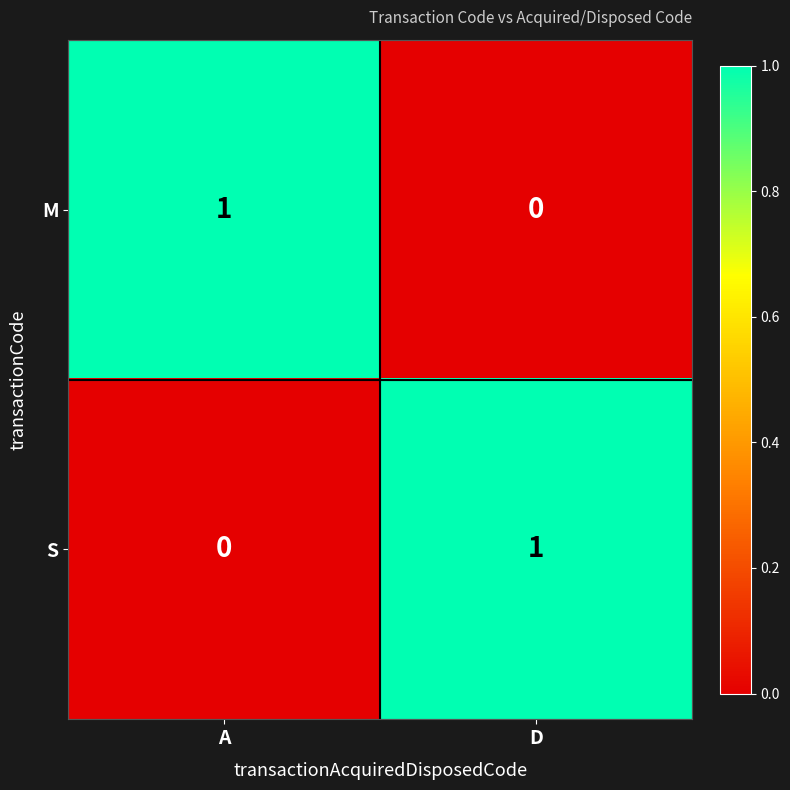

At which label is M closest to 0?

D